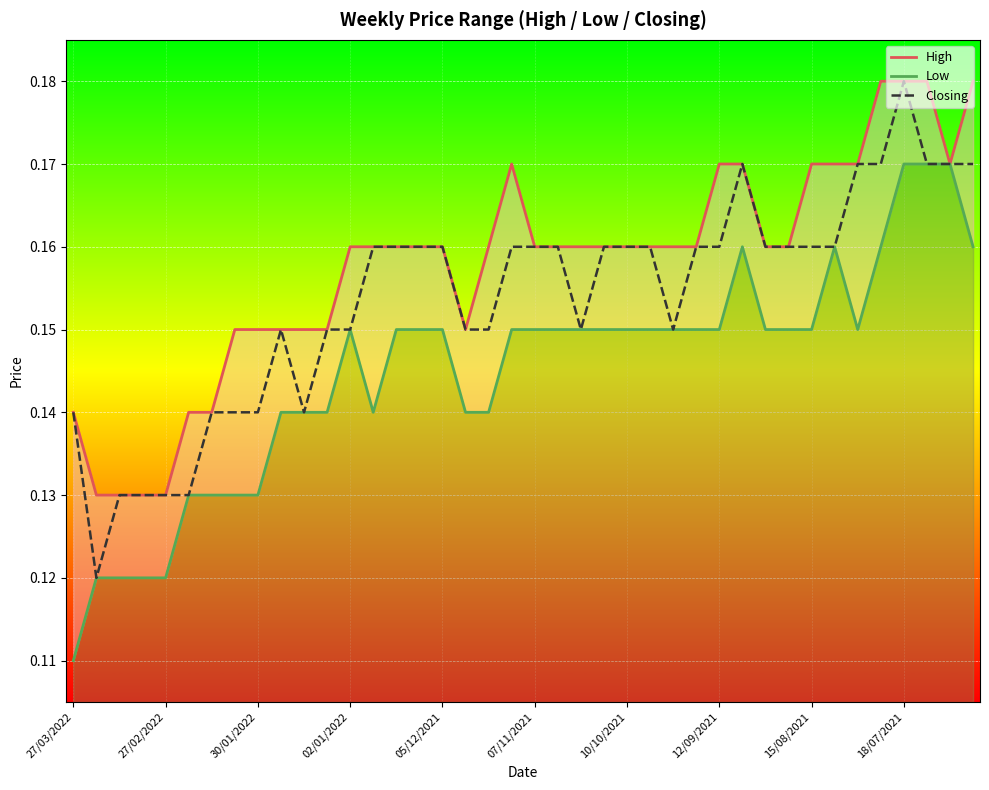

Where is the first local minimum for Low?

13